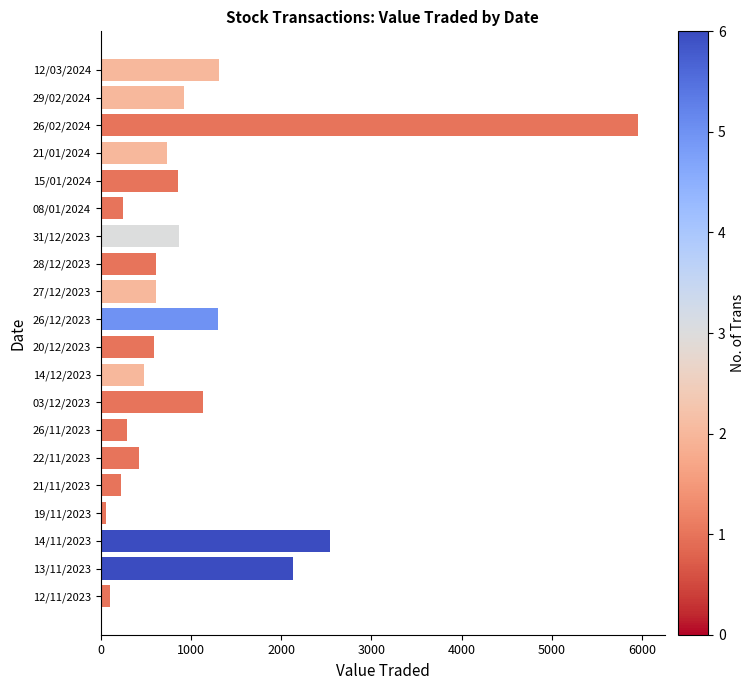

The chart shows a value of 10551 at 26/02/2024. True or false?

False